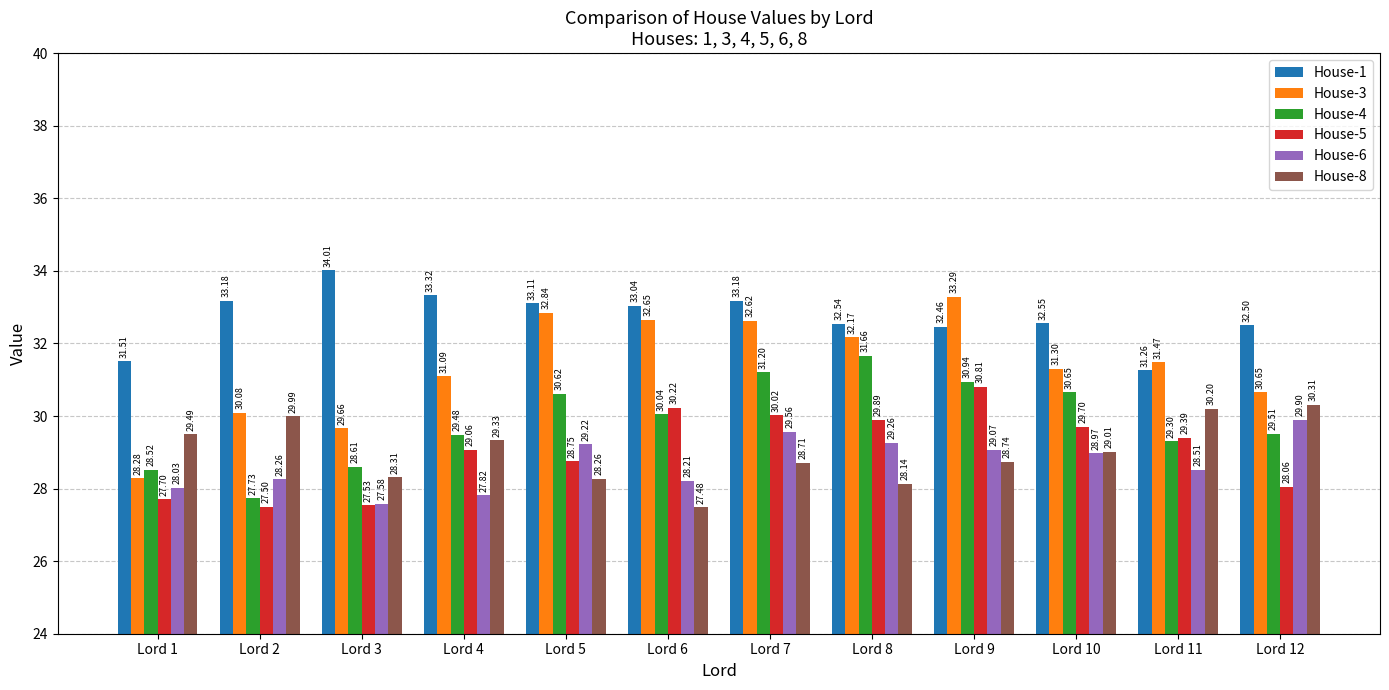

What is the sum of all House-1 values?

392.7